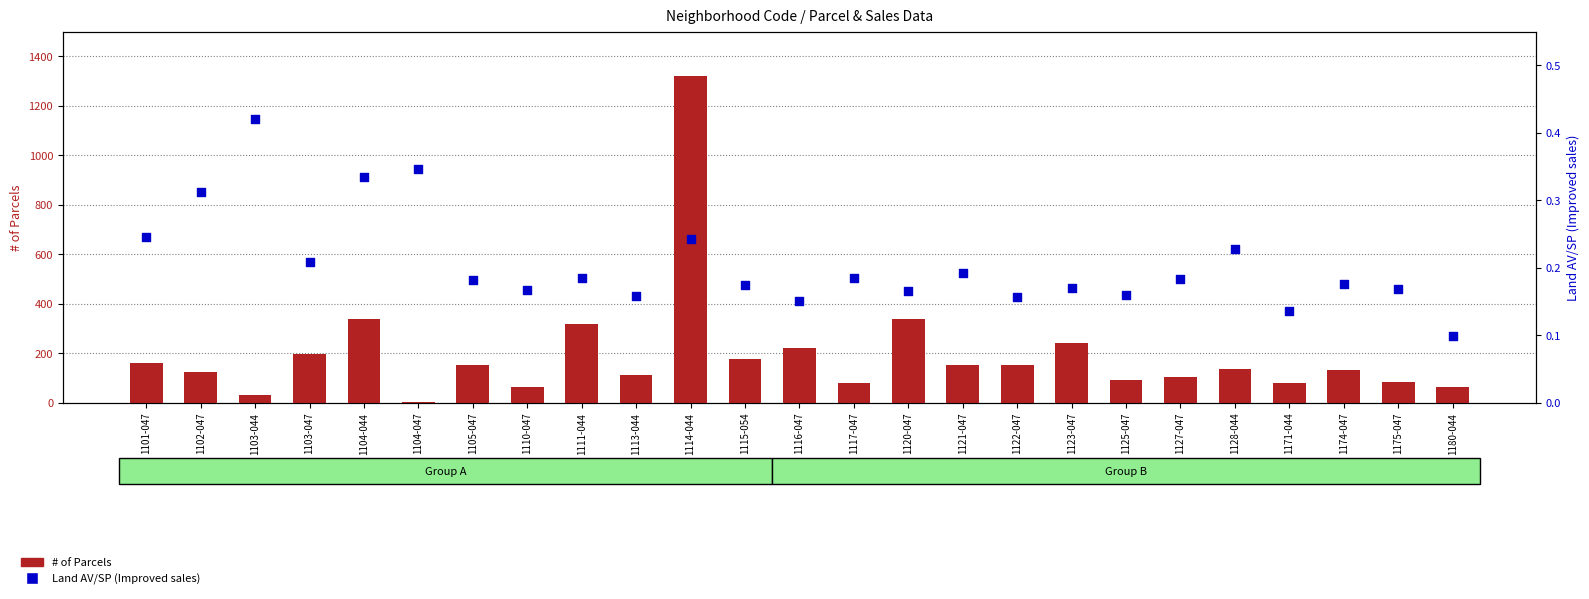

Which series contains the lowest Y value?

Land AV/SP (Improved sales)